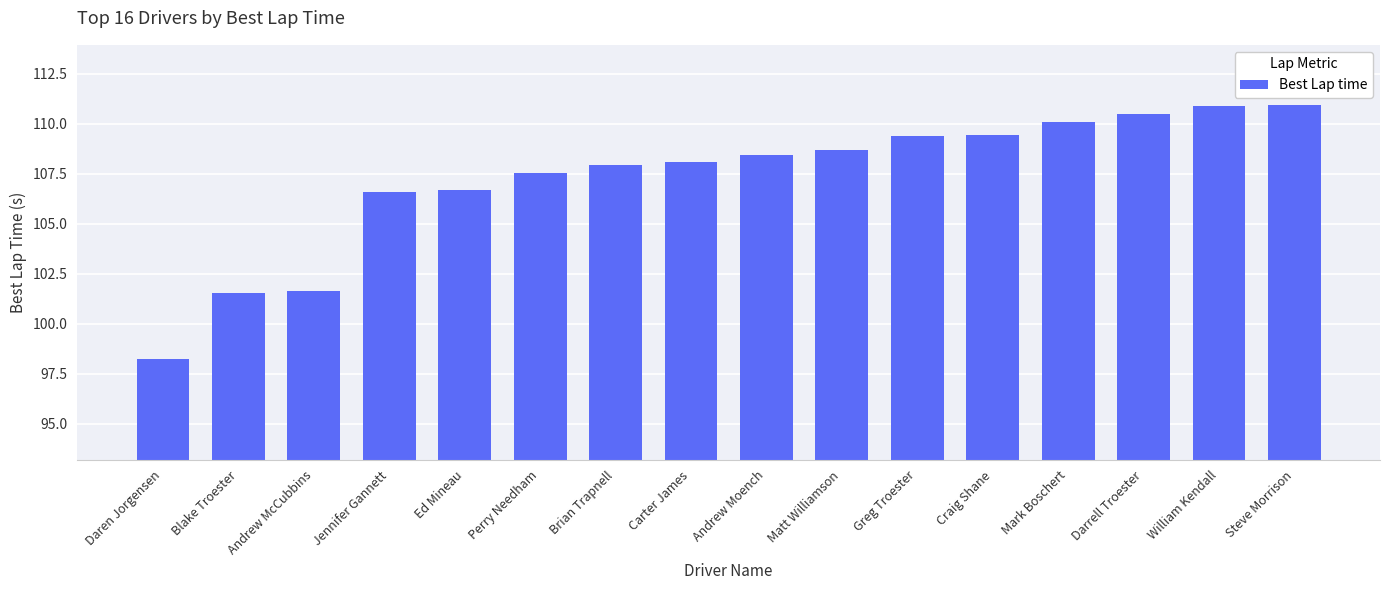

What is the average value?

107.3